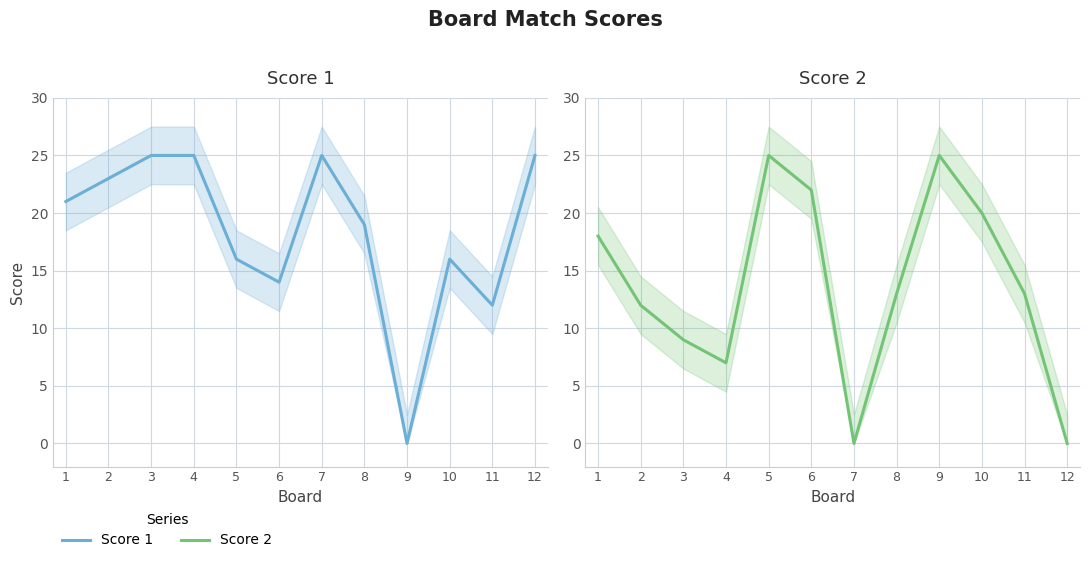

How many lines are shown in the chart?

2